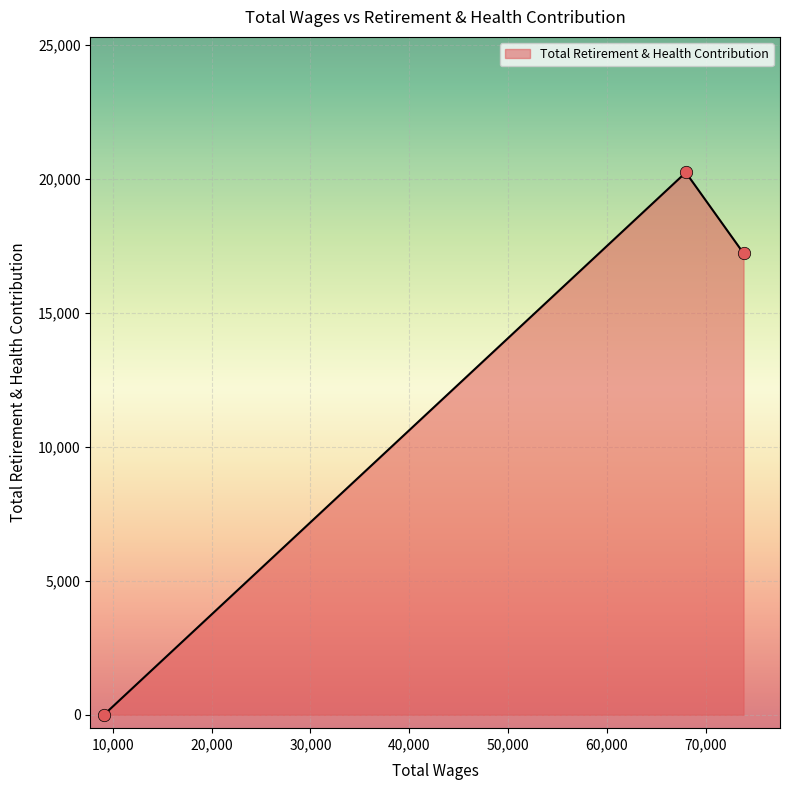

Between 67981.0 and 9100.0, which is larger?

67981.0